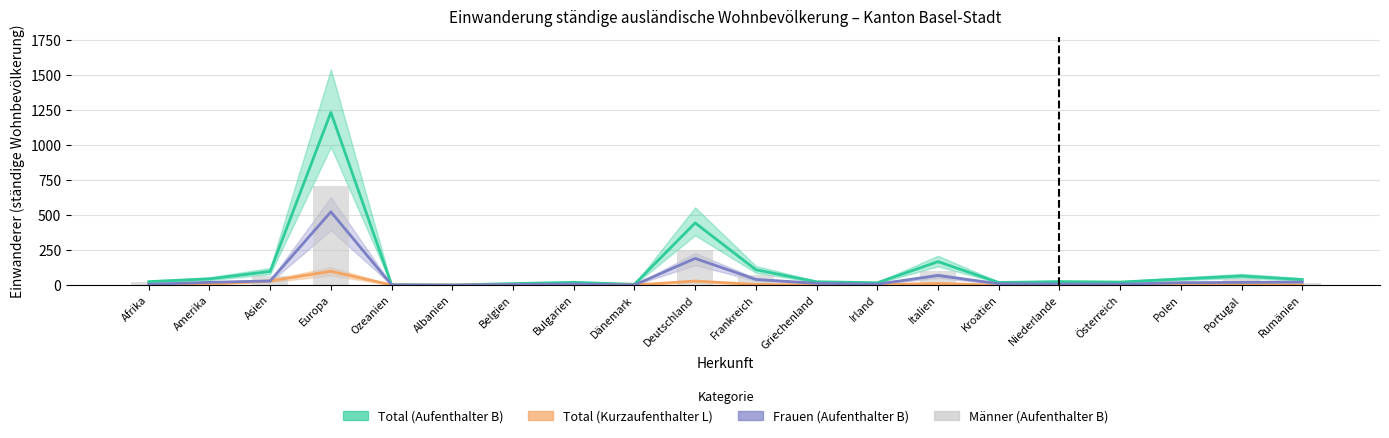

How many bars are there in each group?

4